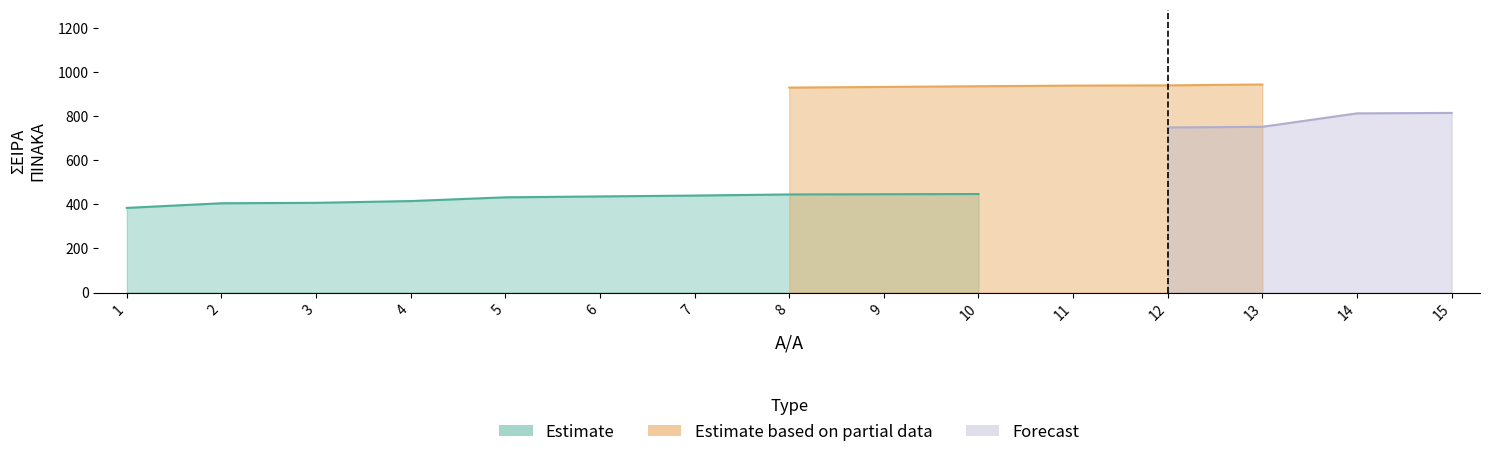

True or false: Estimate based on partial data has more than 1 interior local peaks.

False